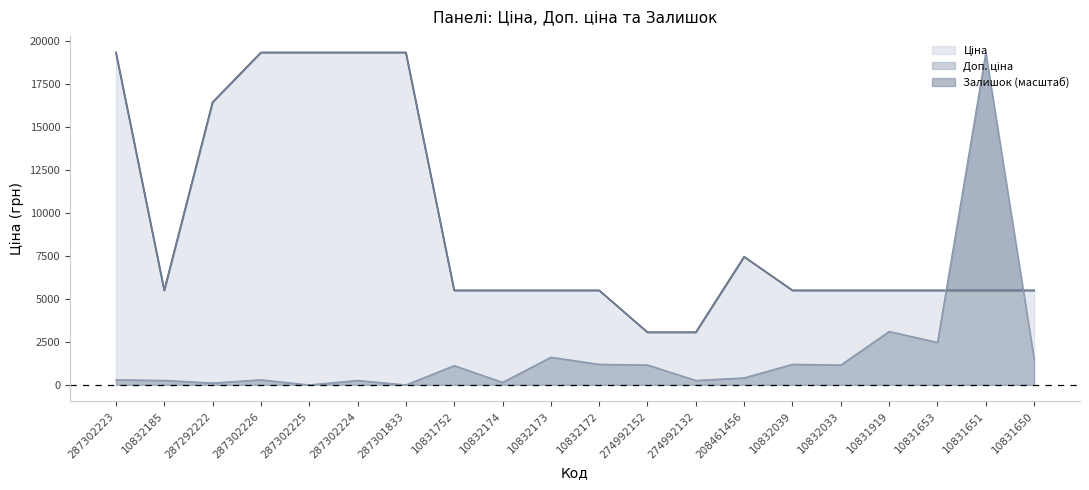

Which series has the largest range (max minus min)?

Залишок